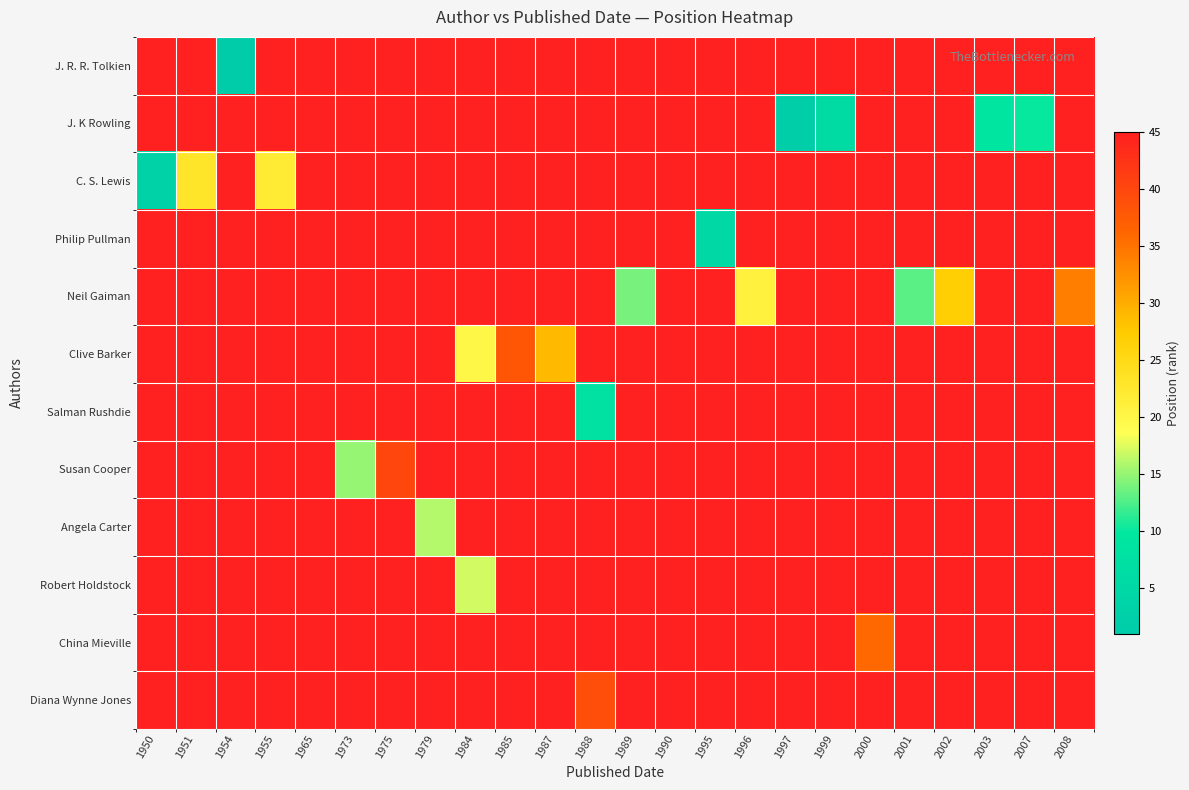

What is the greatest value displayed?

60